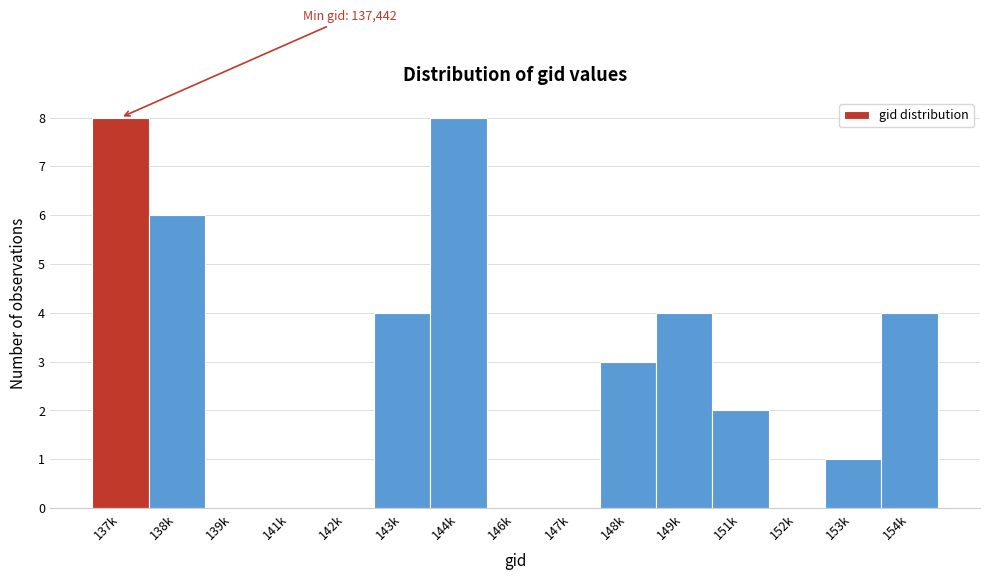

Reading left to right, extract all data points from this chart.

137k=8	138k=6	139k=0	141k=0	142k=0	143k=4	144k=8	146k=0	147k=0	148k=3	149k=4	151k=2	152k=0	153k=1	154k=4